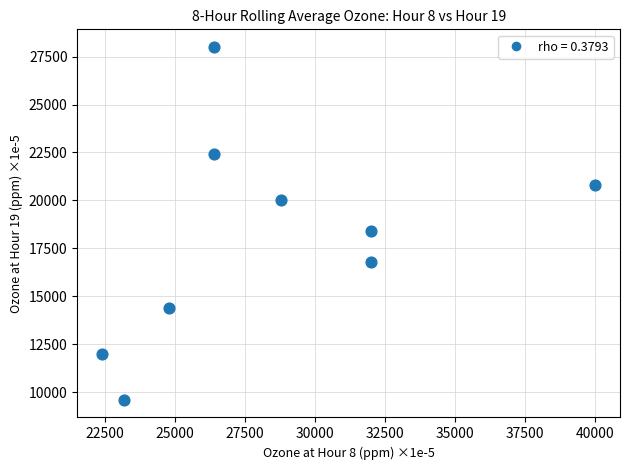

What Y value in the scatter plot is closest to 18800?

18400.0